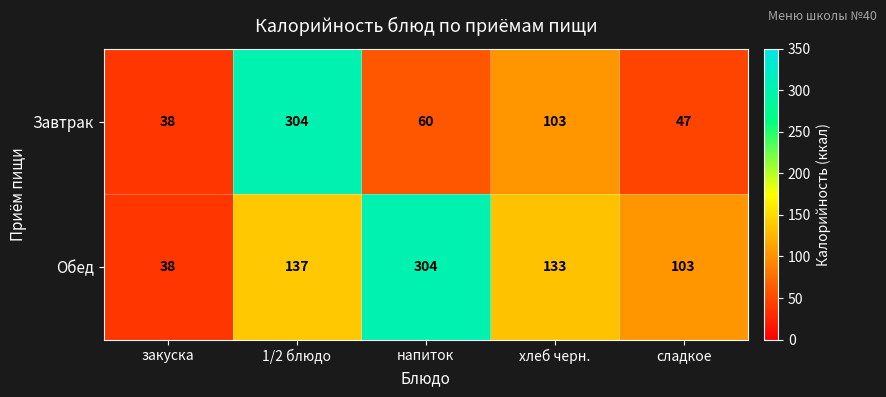

Reading right to left, extract all data points from this chart.

Завтрак: 47	103	60	304	38
Обед: 103	133	304	137	38